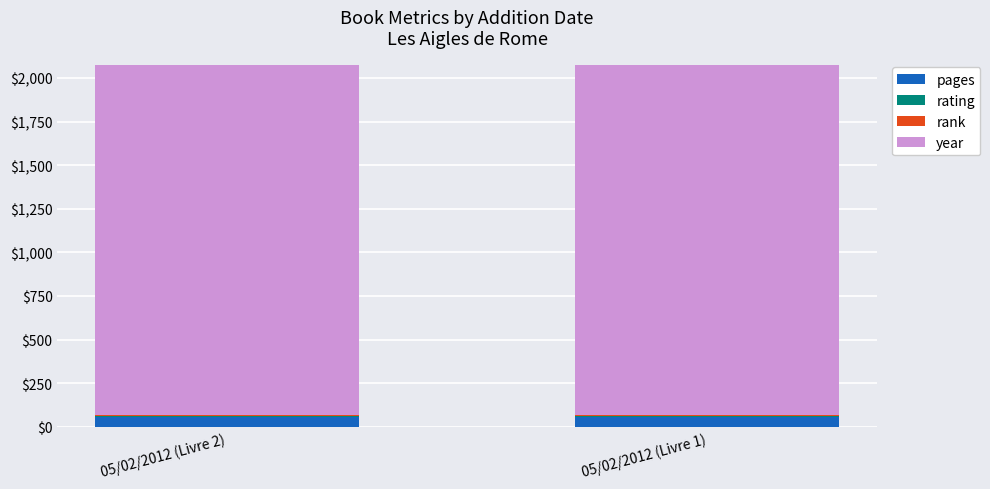

What is the maximum value for pages?

58